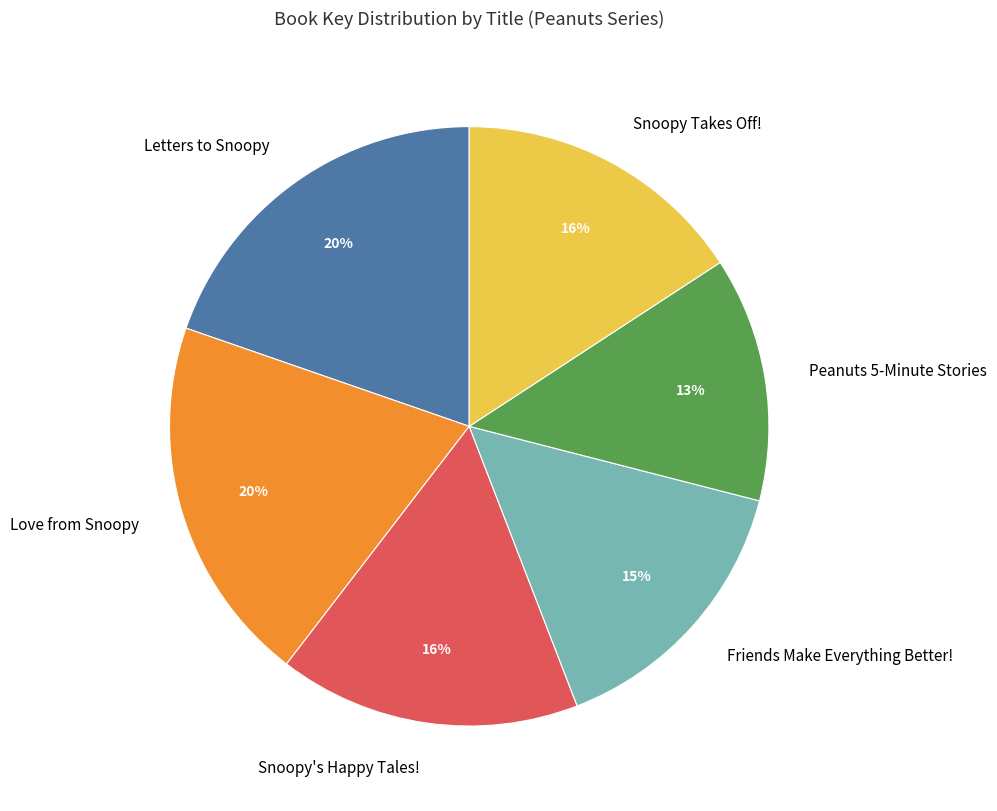

True or false: Snoopy Takes Off! accounts for 16% of the total.

True